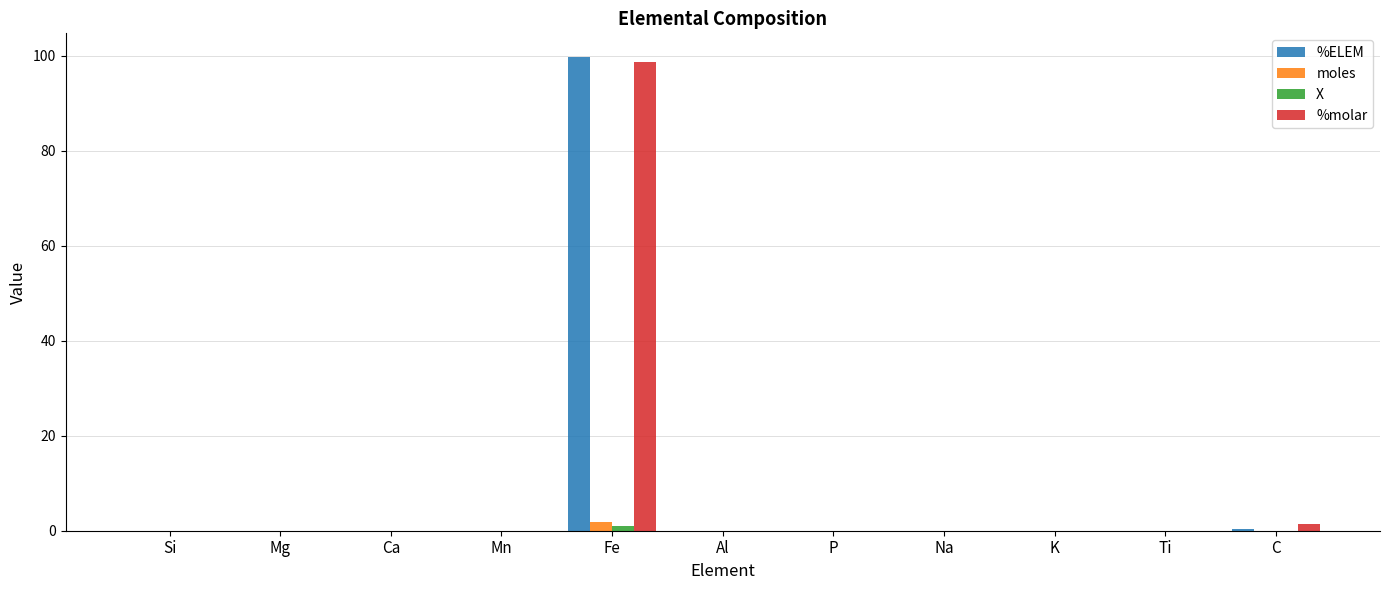

What is the maximum value shown in the chart?

99.7